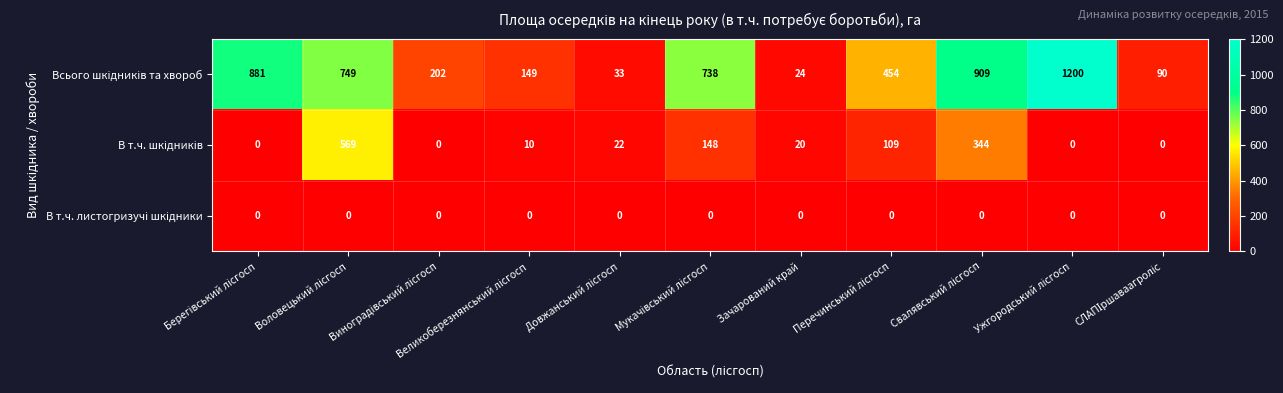

What is the greatest value displayed?

1200